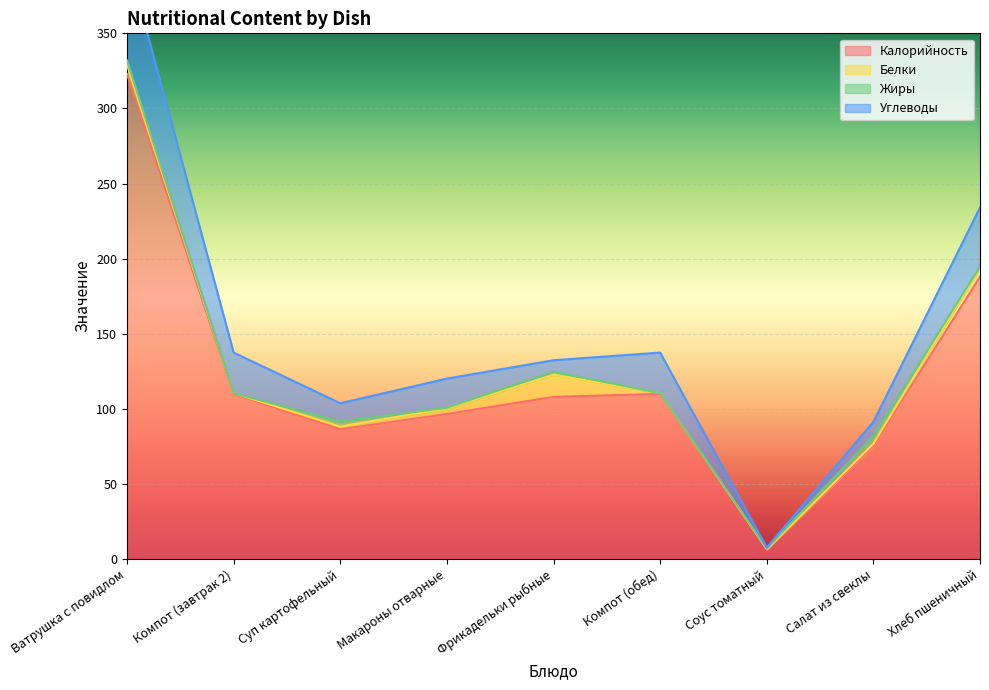

Between Суп картофельный and Ватрушка с повидлом, which is larger?

Ватрушка с повидлом